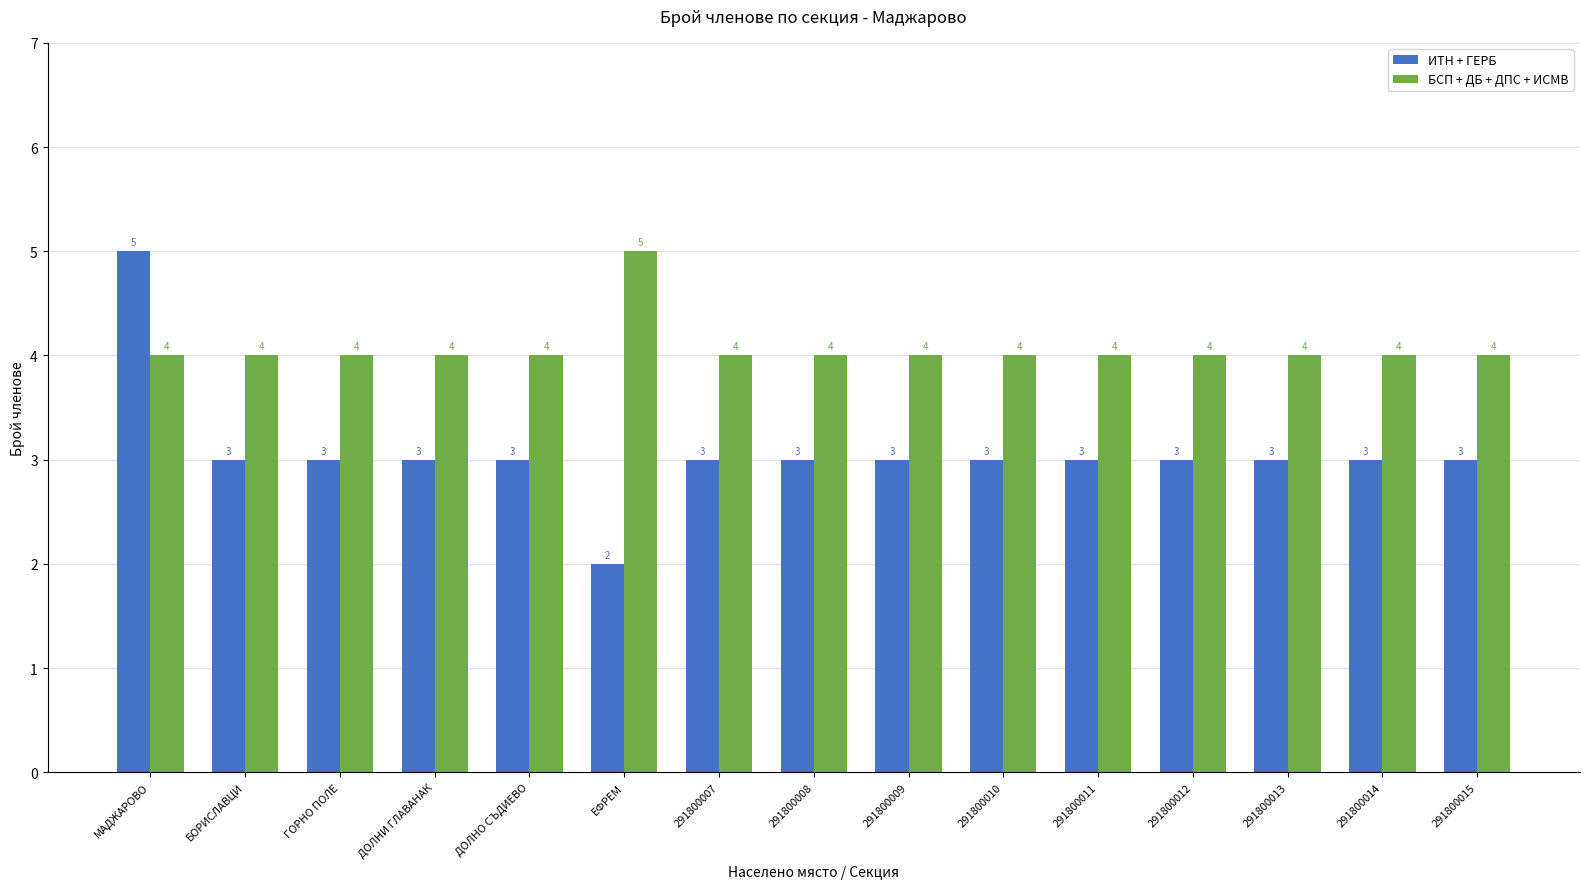

Which series has the largest range (max minus min)?

ИТН + ГЕРБ